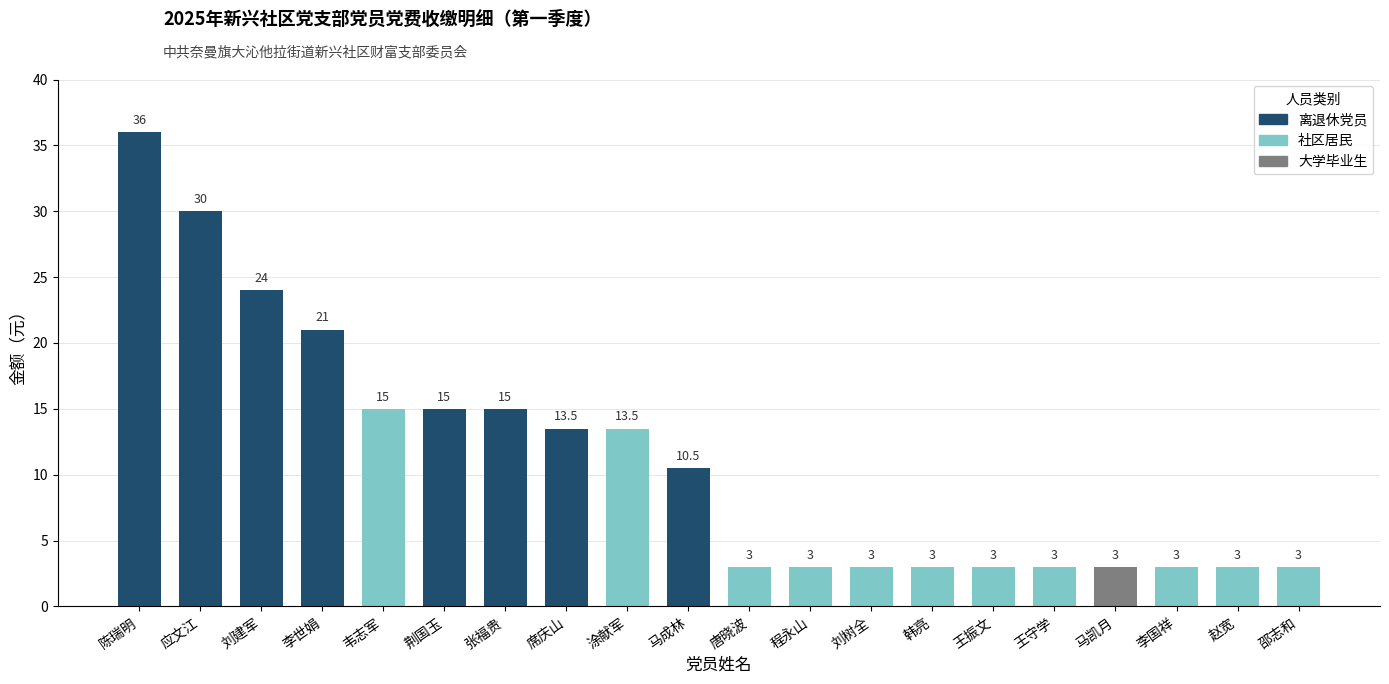

What is the label of the 3rd bar from the right?

李国祥